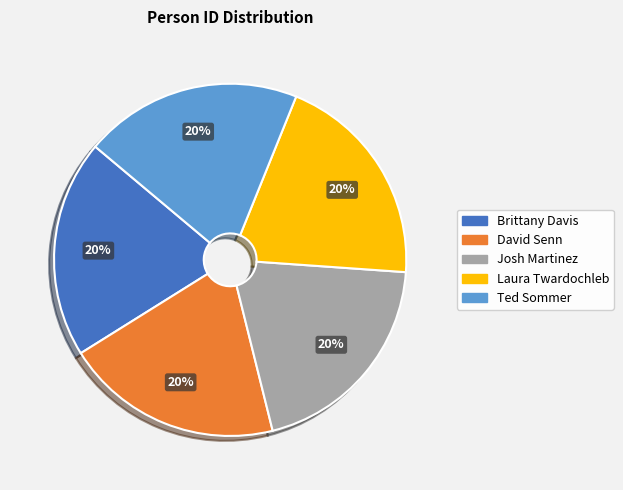

Is Laura Twardochleb the majority of the pie?

No